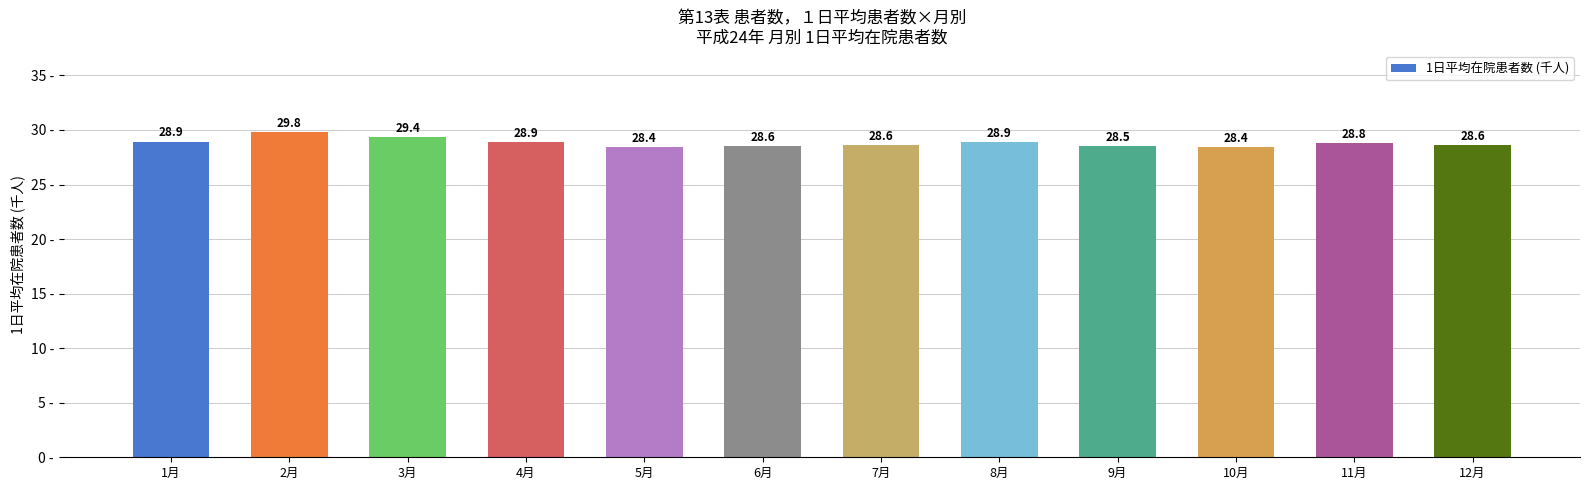

What is the approximate value at 6月?

28.6